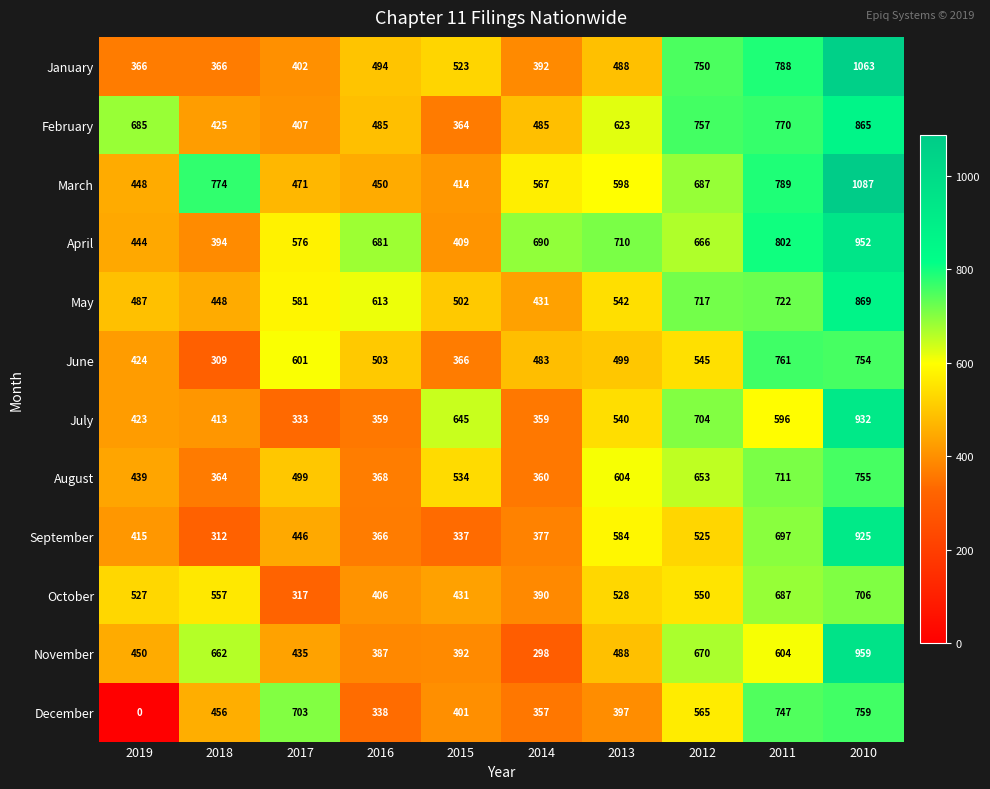

What is the average value of the December series?

472